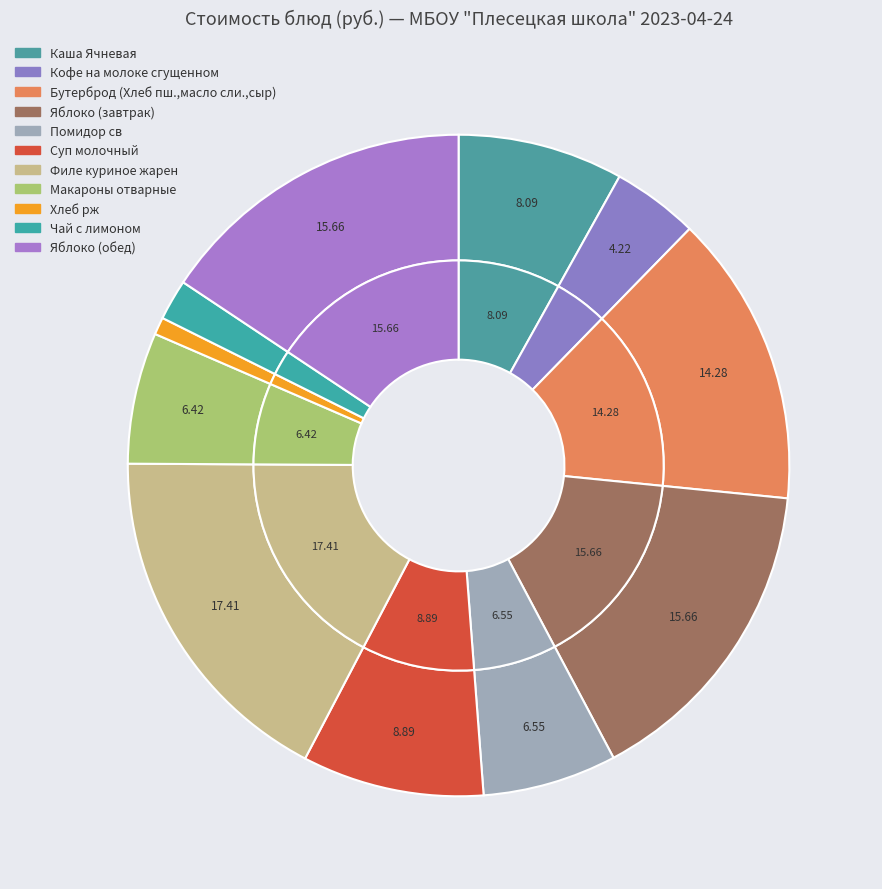

Approximately how many times larger is the value at Каша Ячневая compared to Макароны отварные?

1.3